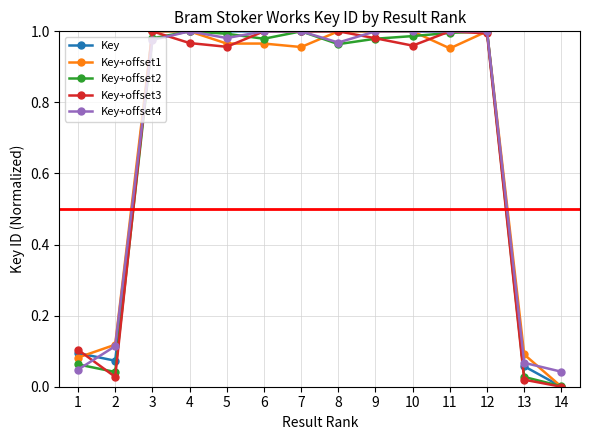

How many lines are shown in the chart?

5